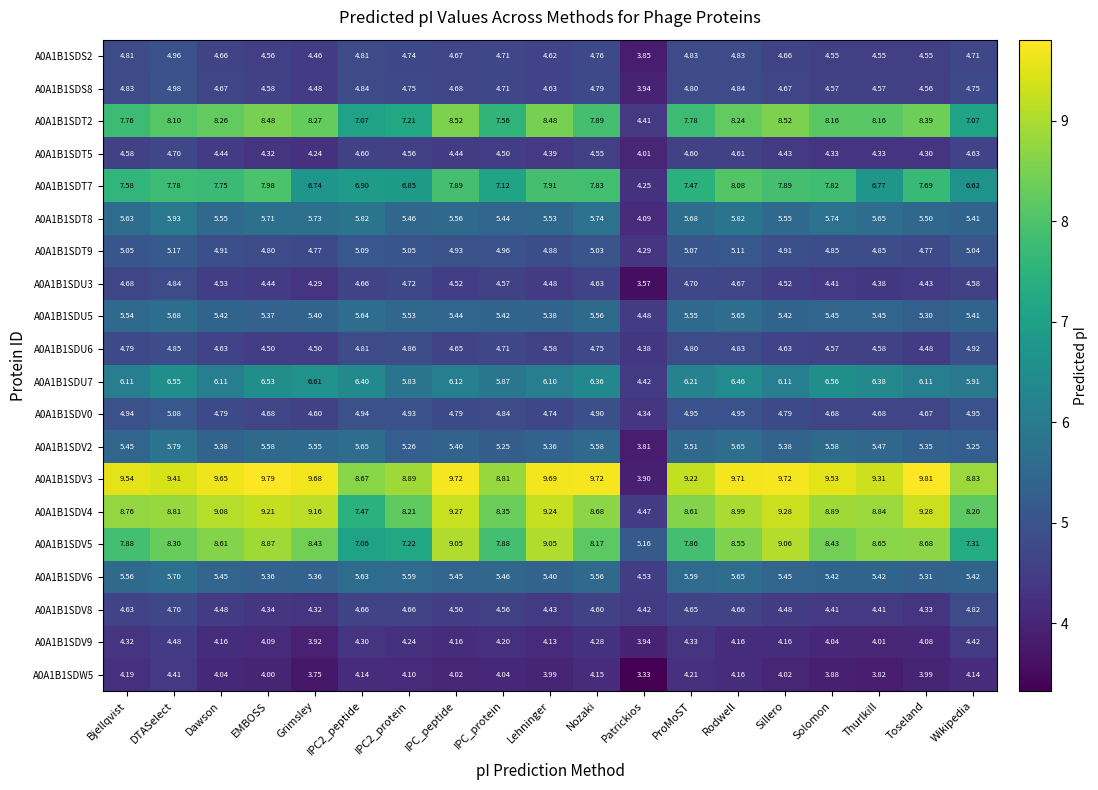

Which category has the highest value across all series?

Toseland